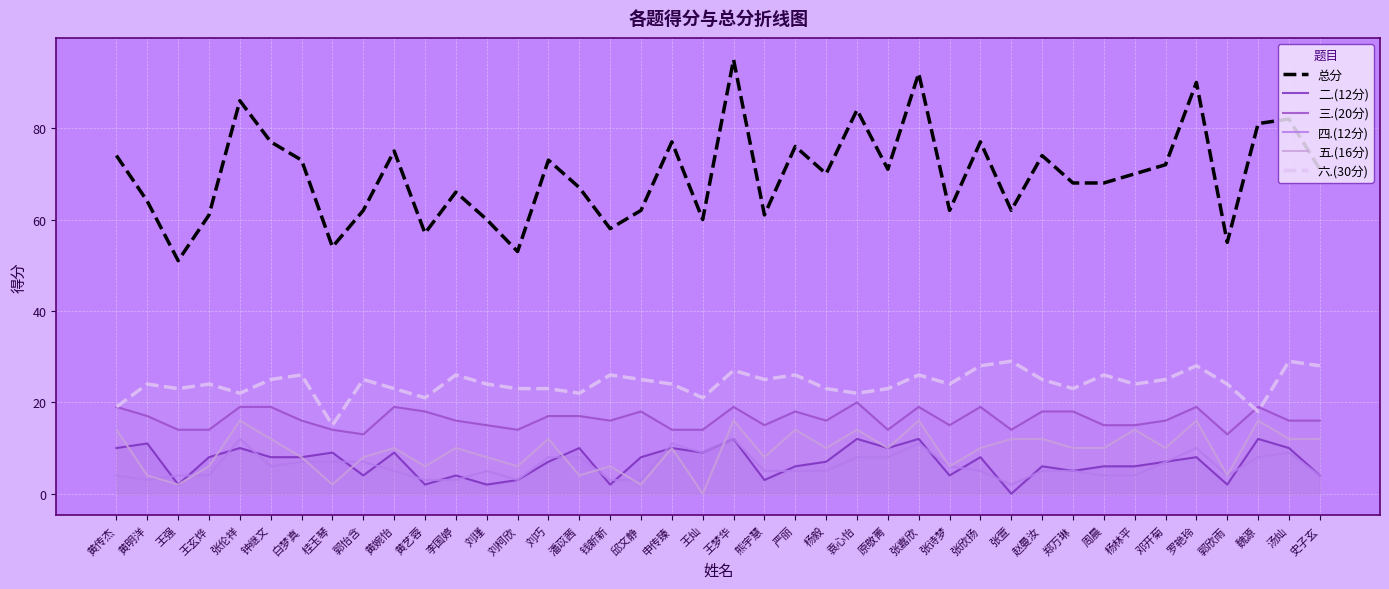

Which has a higher value, 王灿 or 潘苡茜?

潘苡茜